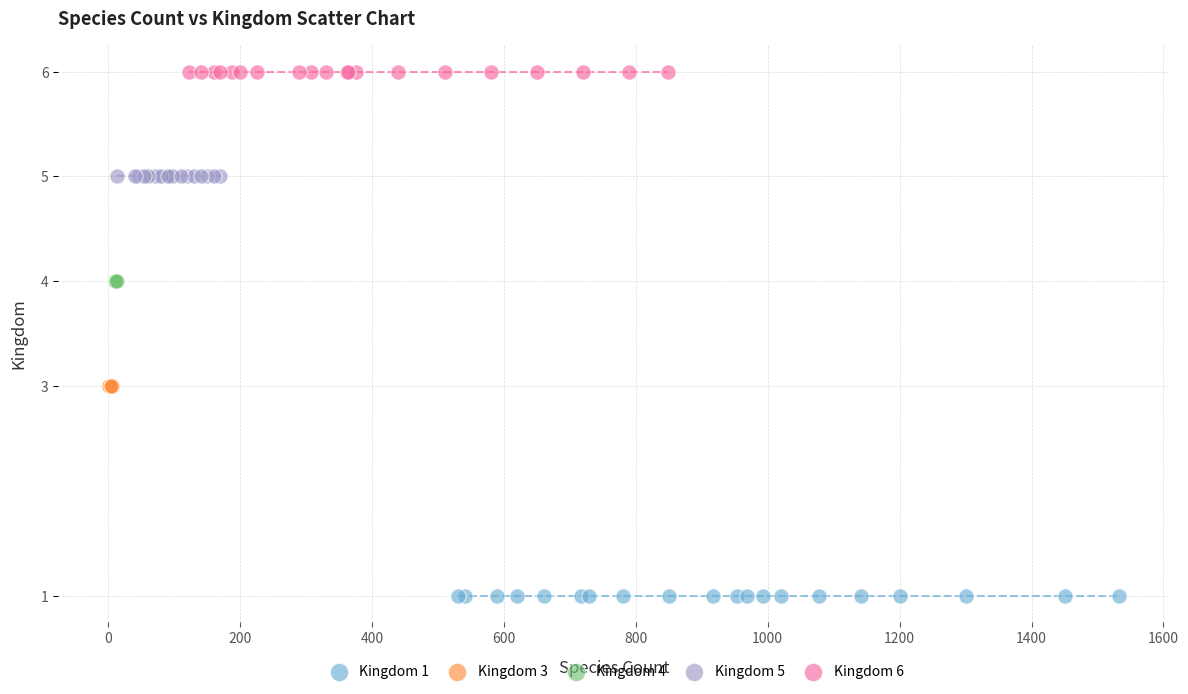

What are all the series names shown in the legend?

Kingdom 1, Kingdom 3, Kingdom 4, Kingdom 5, Kingdom 6